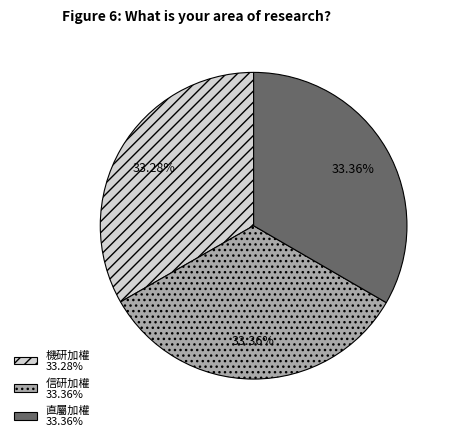

The 信研加權 slice represents 24% of the pie. True or false?

False